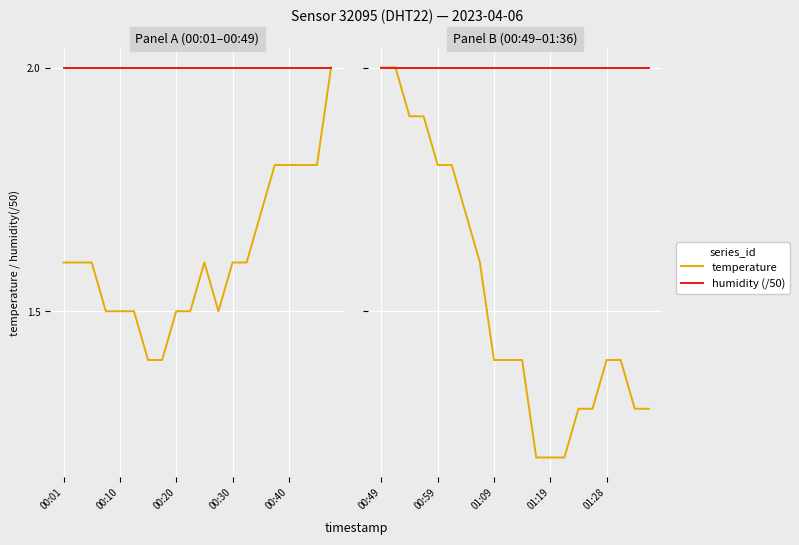

Is it true that temperature equals 2.2 at 01:09?

False